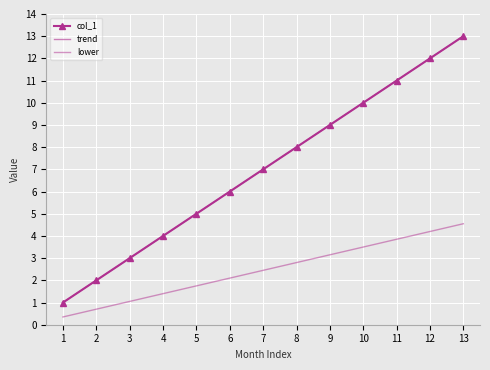

Which series has the largest range (max minus min)?

col_1